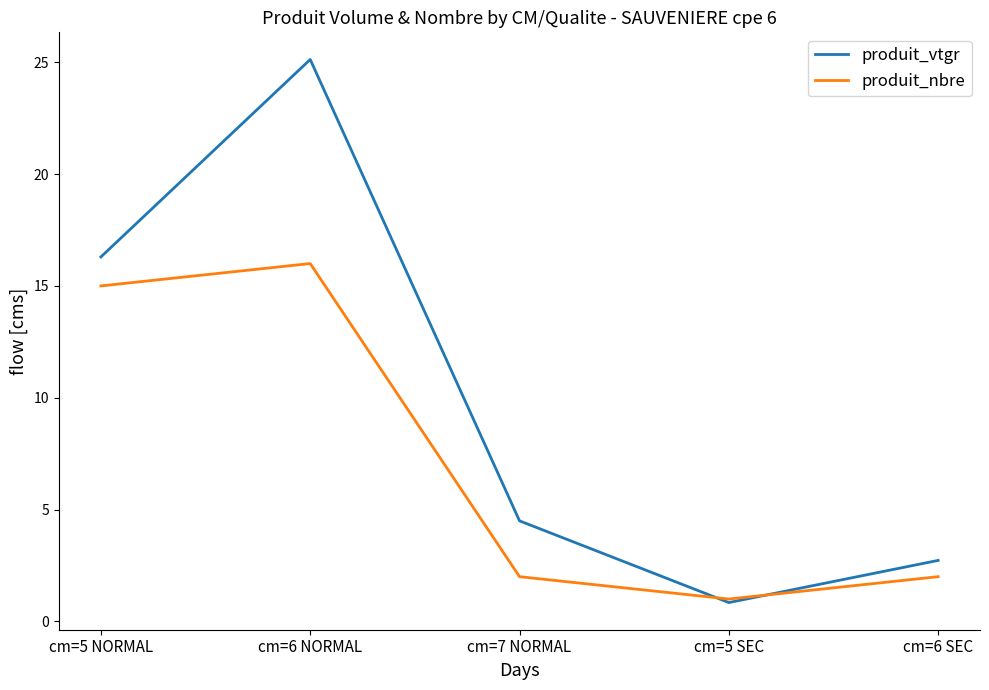

What is the difference between the maximum and minimum values in the produit_nbre series?

15.0